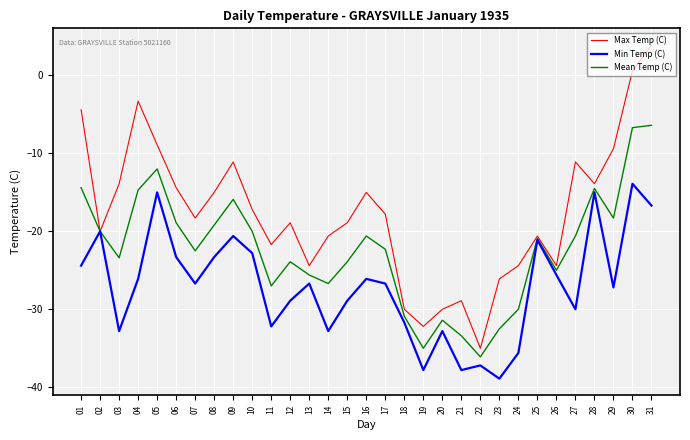

The Min Temp (C) series shows -32.8 at 20. True or false?

True